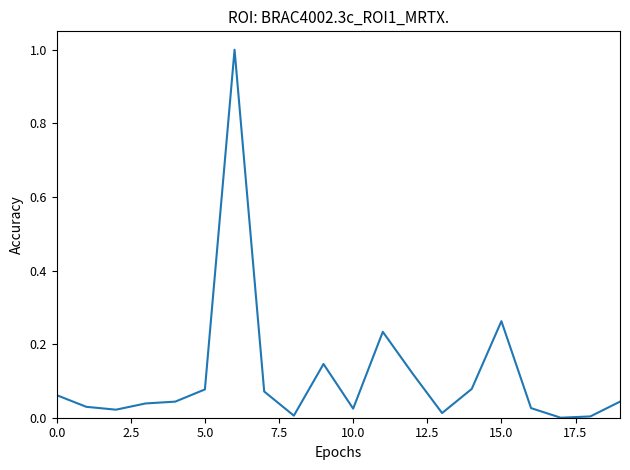

What is the maximum value shown in the chart?

1.0